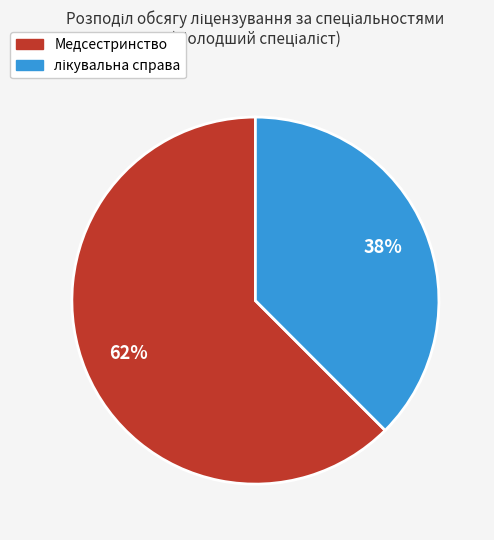

True or false: Медсестринство accounts for 62% of the total.

True